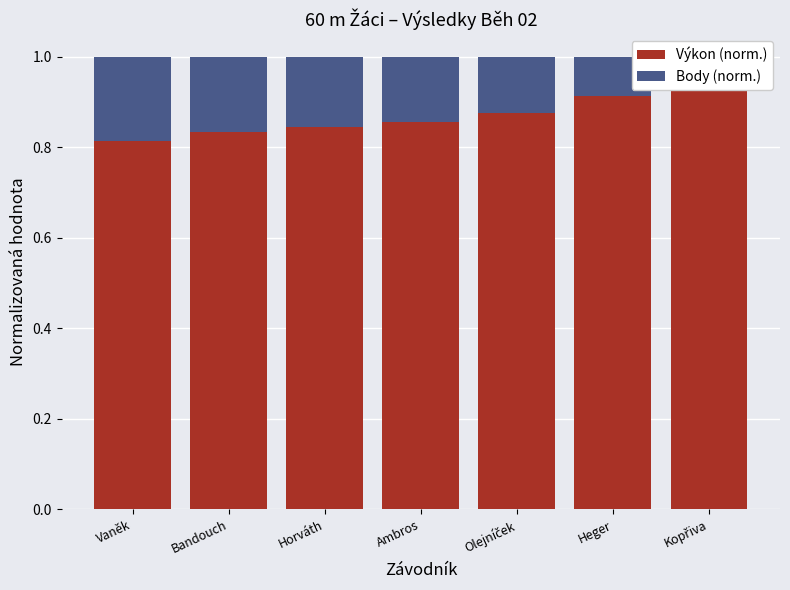

True or false: Body (norm.) has a value of 0.0 at Kopřiva.

True